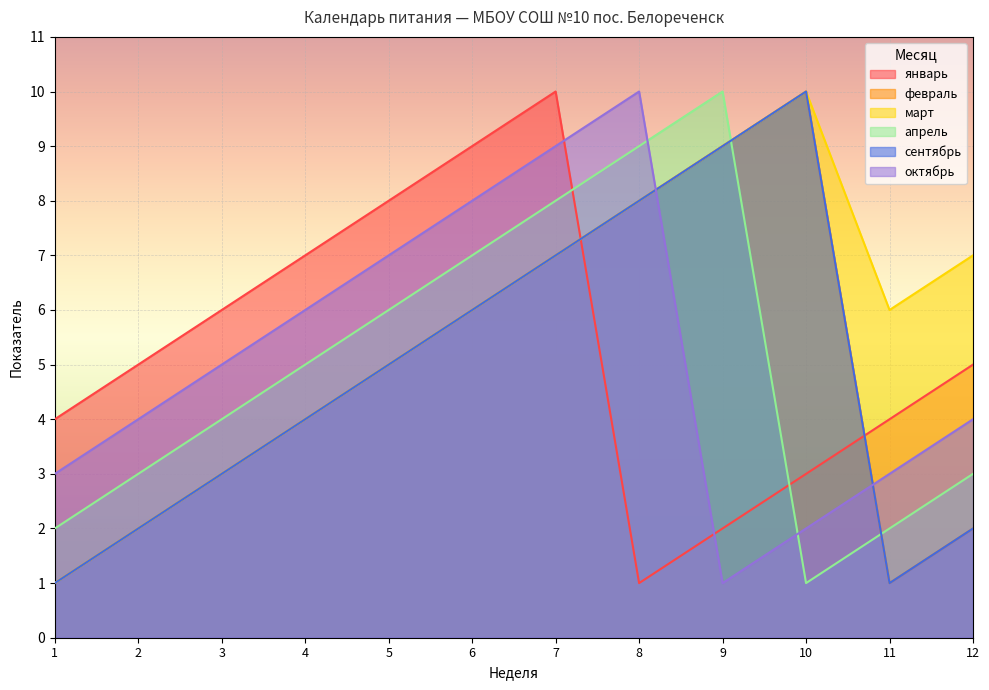

At which label does февраль reach its peak?

10